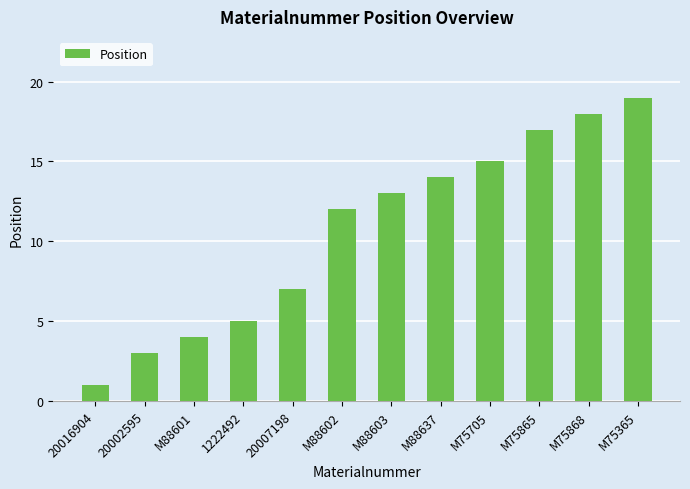

What is the sum of all values?

128